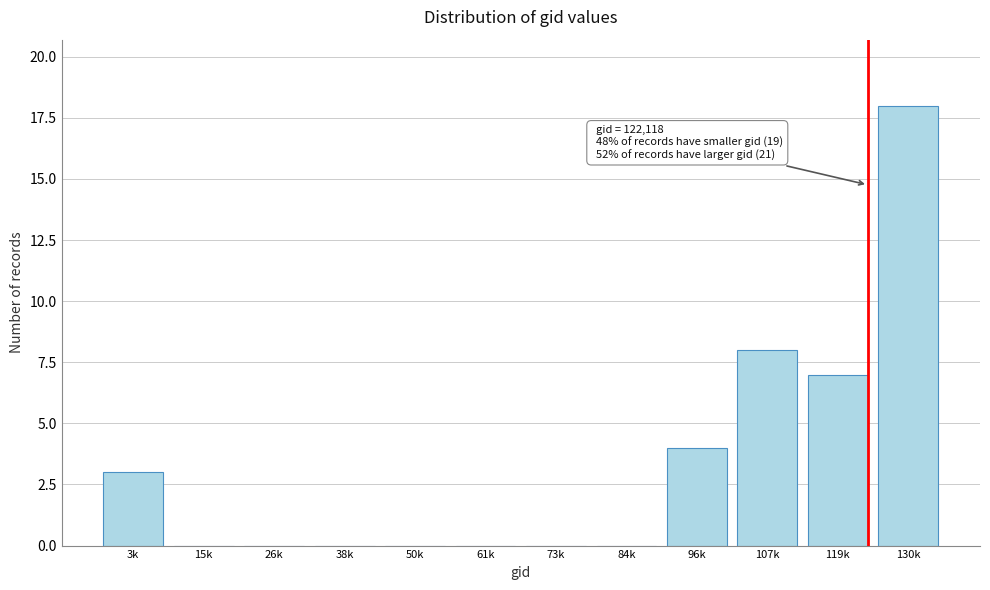

Reading left to right, extract all data points from this chart.

3k=3	15k=0	26k=0	38k=0	50k=0	61k=0	73k=0	84k=0	96k=4	107k=8	119k=7	130k=18